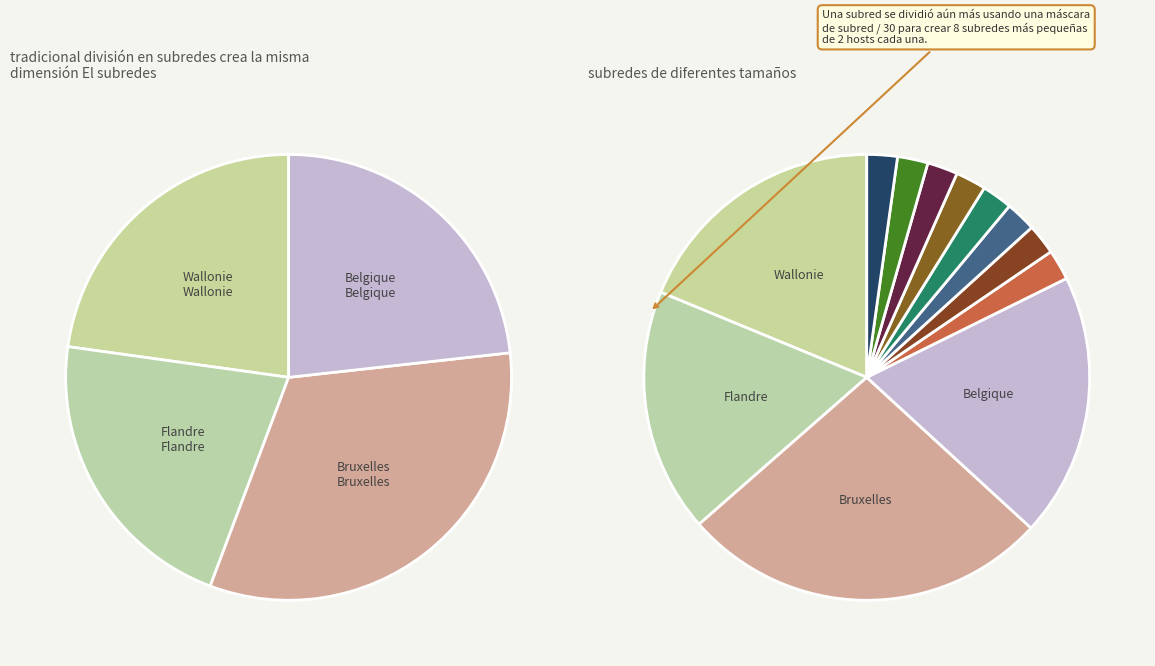

To the nearest percent, what portion does Bruxelles represent?

32%